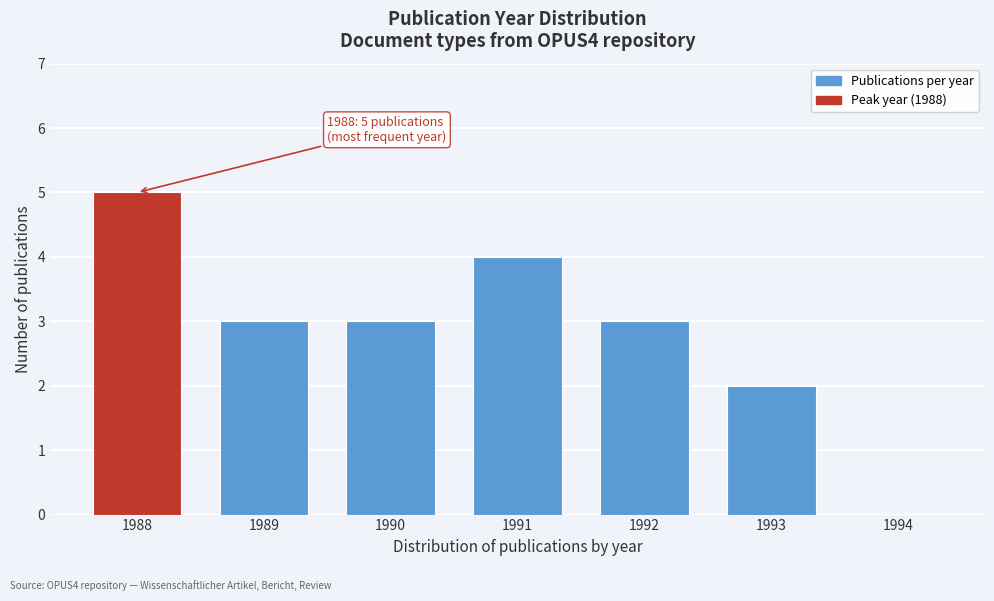

Reading left to right, extract all data points from this chart.

1988=5	1989=3	1990=3	1991=4	1992=3	1993=2	1994=0